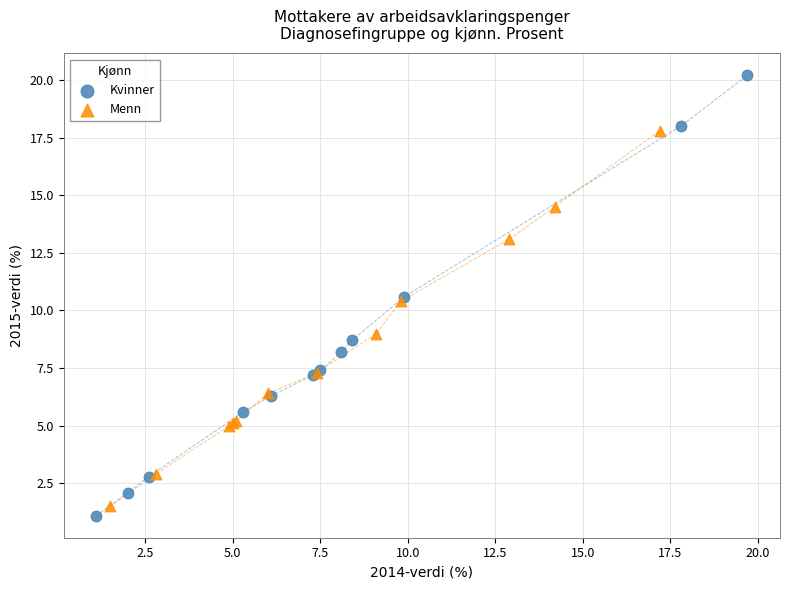

Which series has the largest Y range (max minus min)?

Kvinner